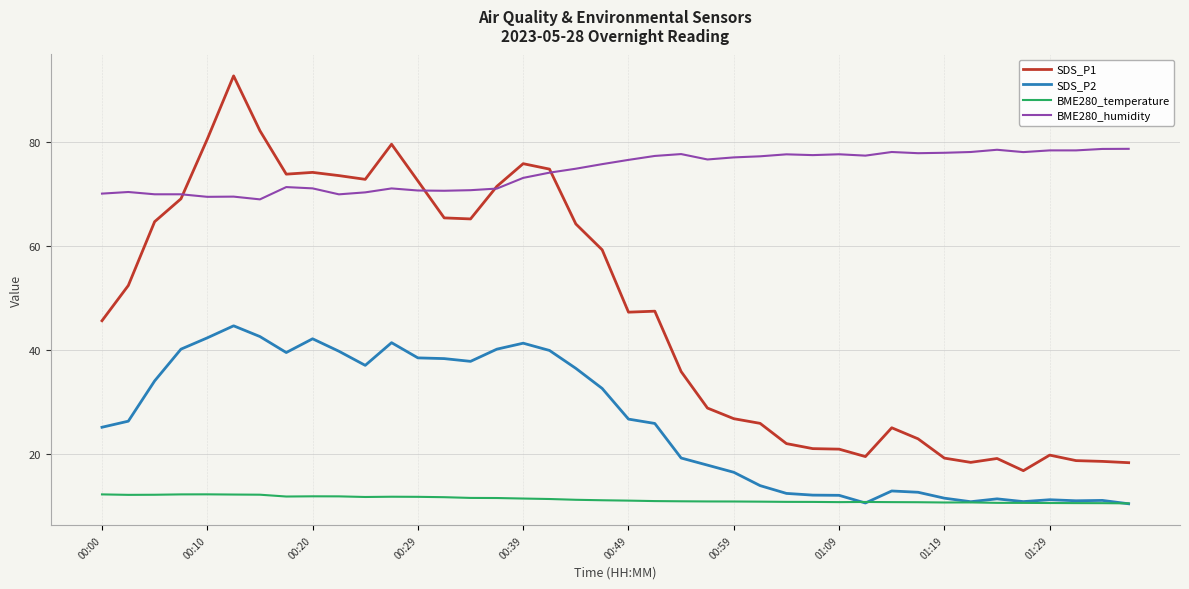

What is the average value of the BME280_temperature series?

11.2